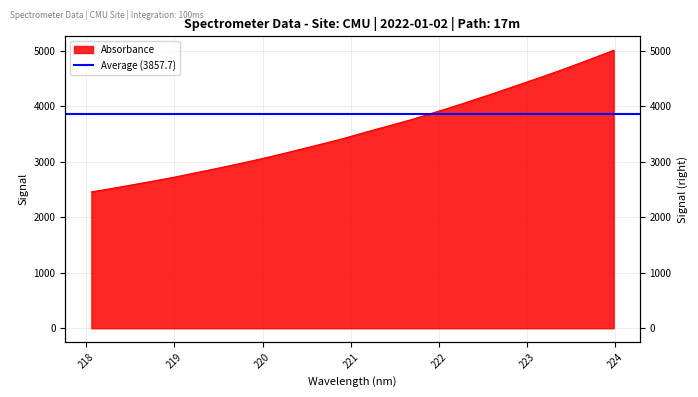

Which has a higher value, 221.8812 or 223.9802?

223.9802